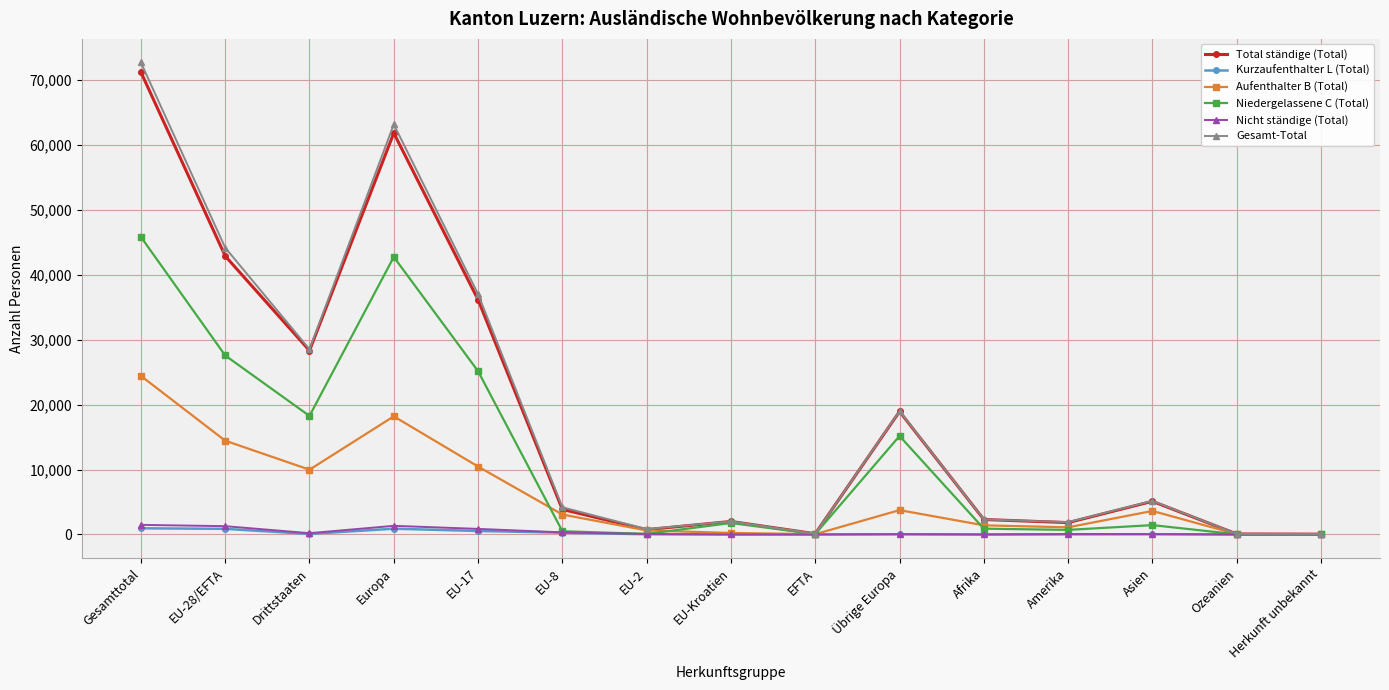

At which category does Gesamt-Total reach its first local peak?

Europa